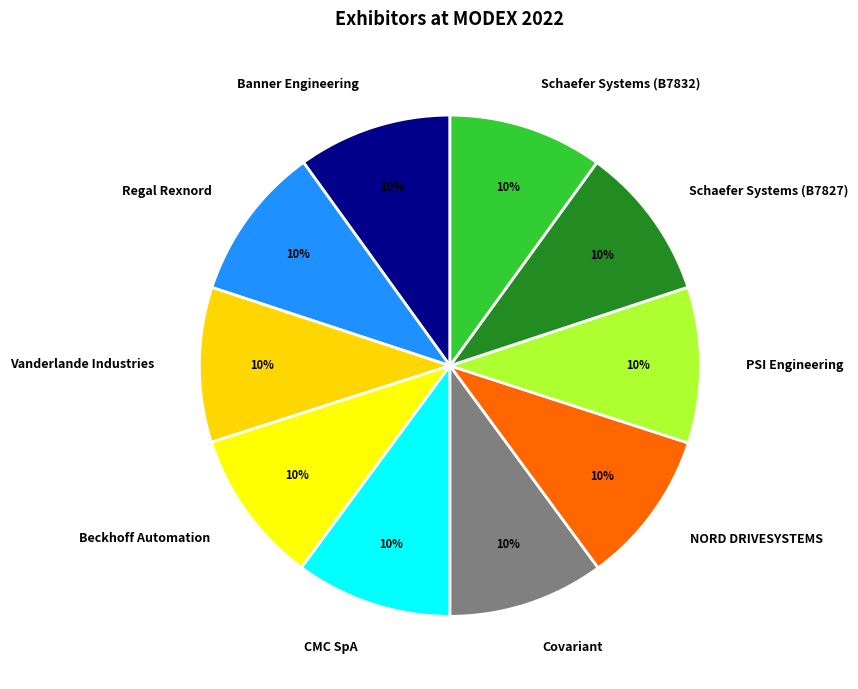

Combined, do Banner Engineering and Vanderlande Industries account for over 50%?

No